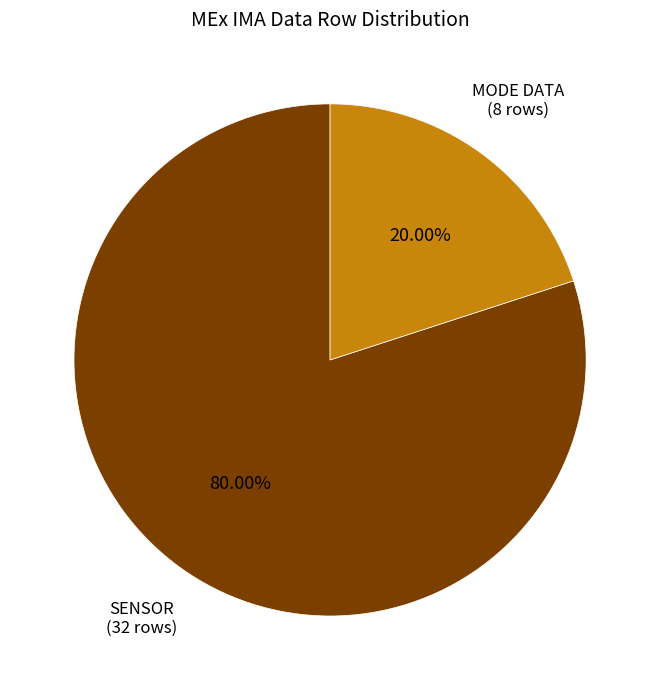

Does any single category account for the majority?

Yes